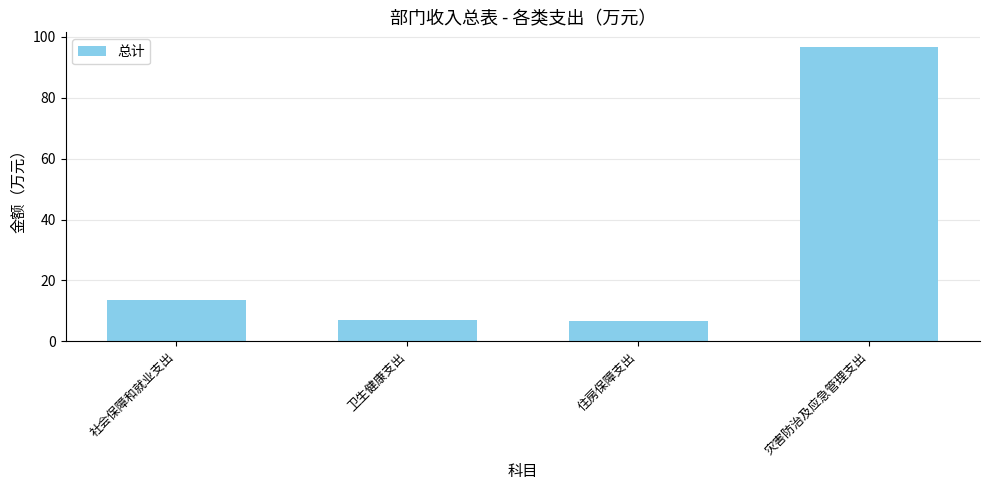

What is the average value?

31.0